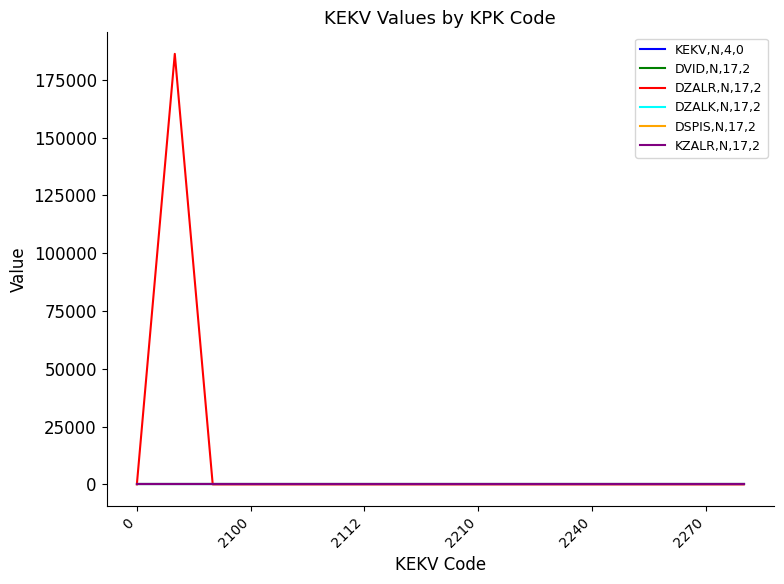

At how many categories does at least one series exceed 57135?

1